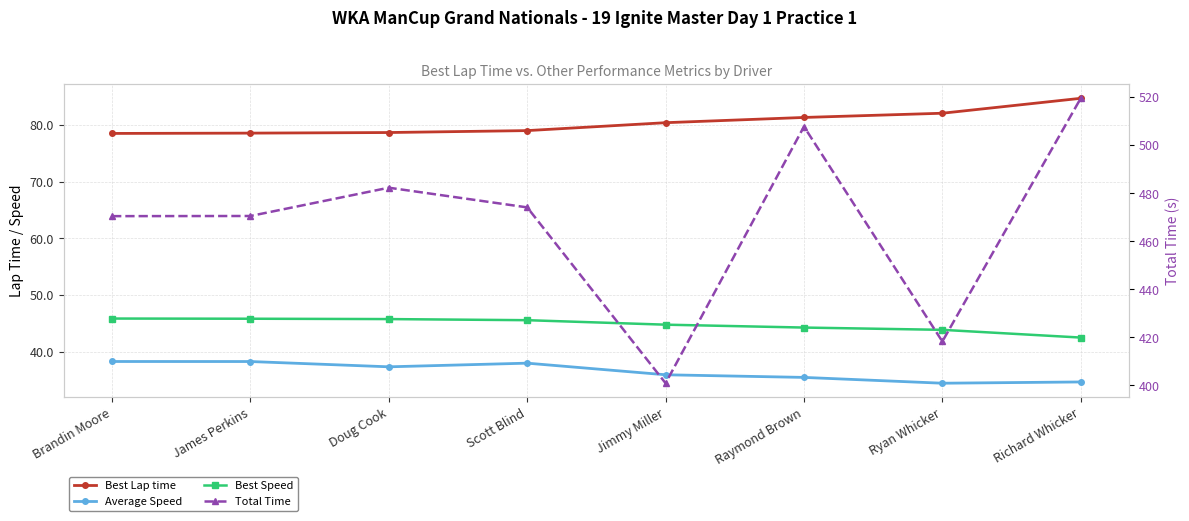

Between Scott Blind and Richard Whicker, which series saw the biggest shift?

Total Time